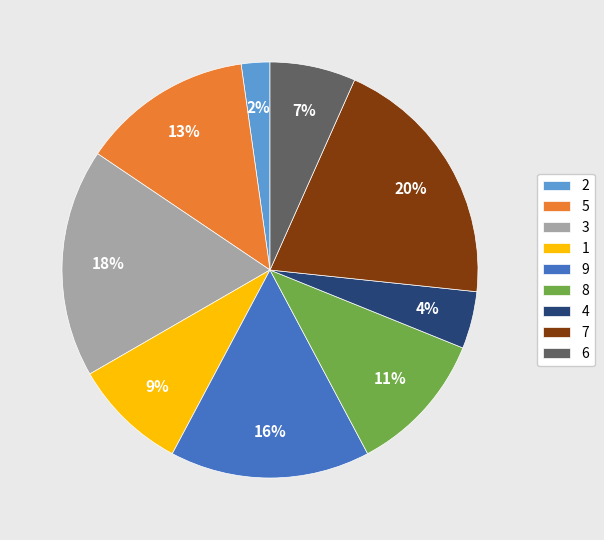

Is there any slice that represents more than half of the pie?

No